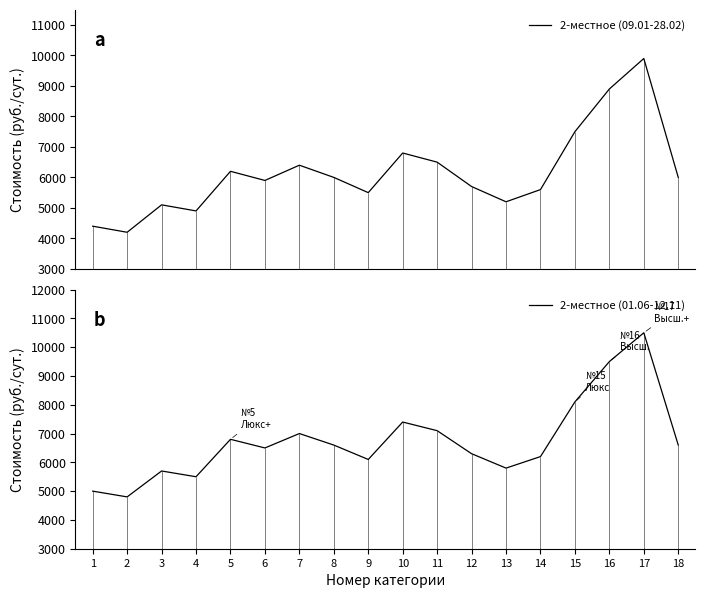

What is the average value of the 2-местное (09.01-28.02) series?

6150